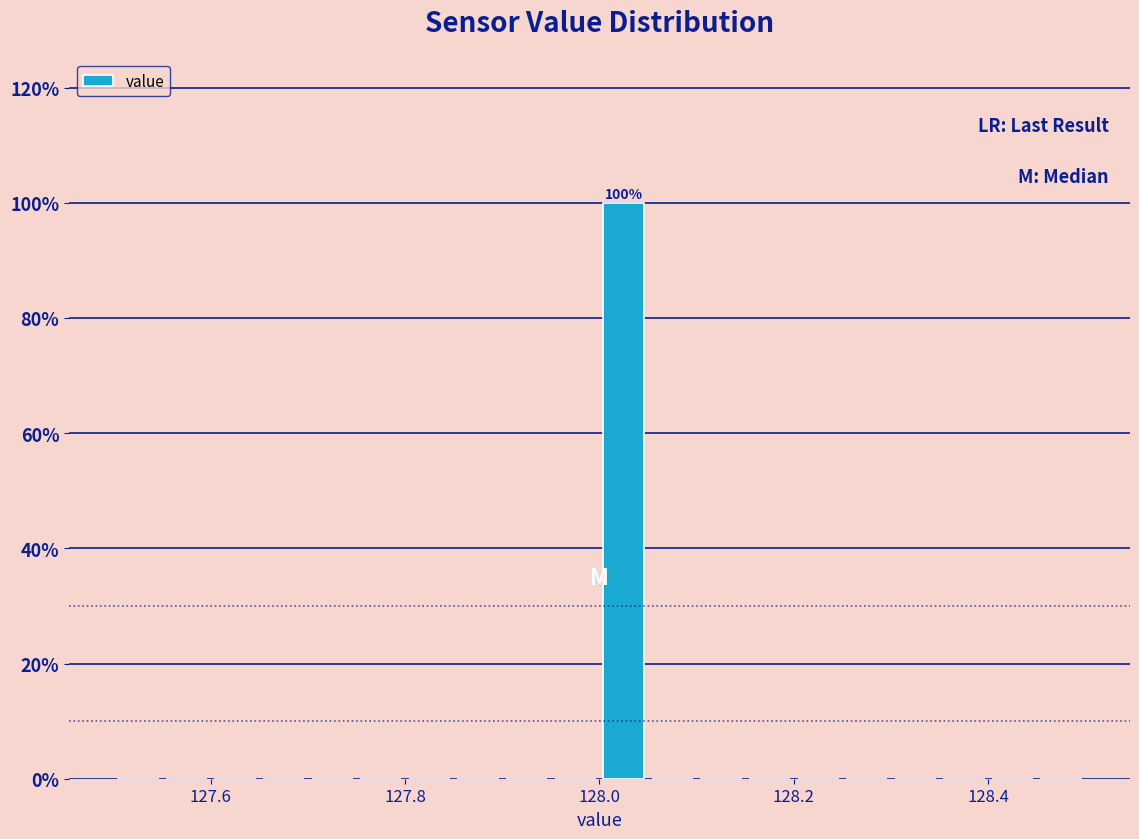

Around what value on the x-axis is the tallest bar? Give the approximate position of its centre, as read against the axis.

128.02